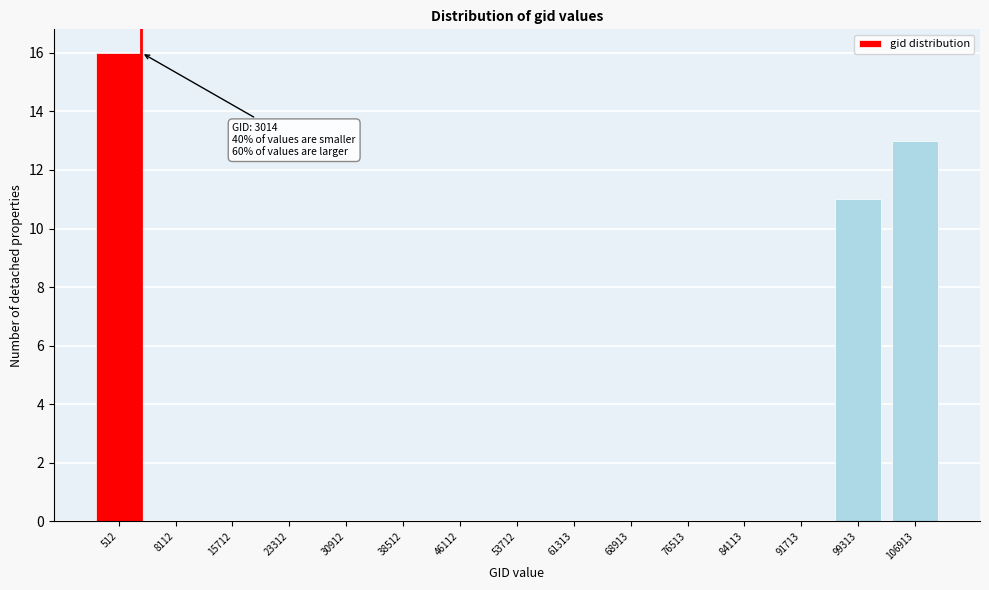

Reading left to right, extract all data points from this chart.

512=16	8112=0	15712=0	23312=0	30912=0	38512=0	46112=0	53712=0	61313=0	68913=0	76513=0	84113=0	91713=0	99313=11	106913=13